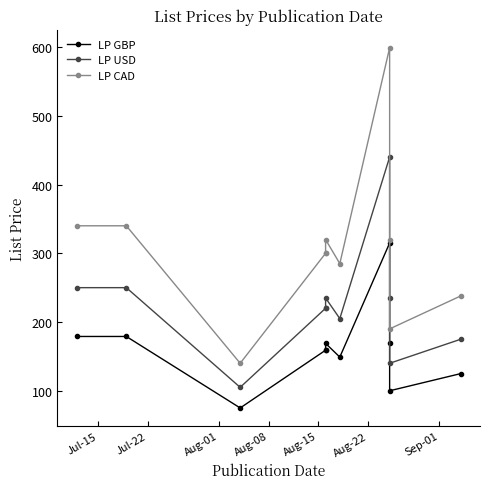

The value of LP USD at 8 is 124.2. True or false?

False